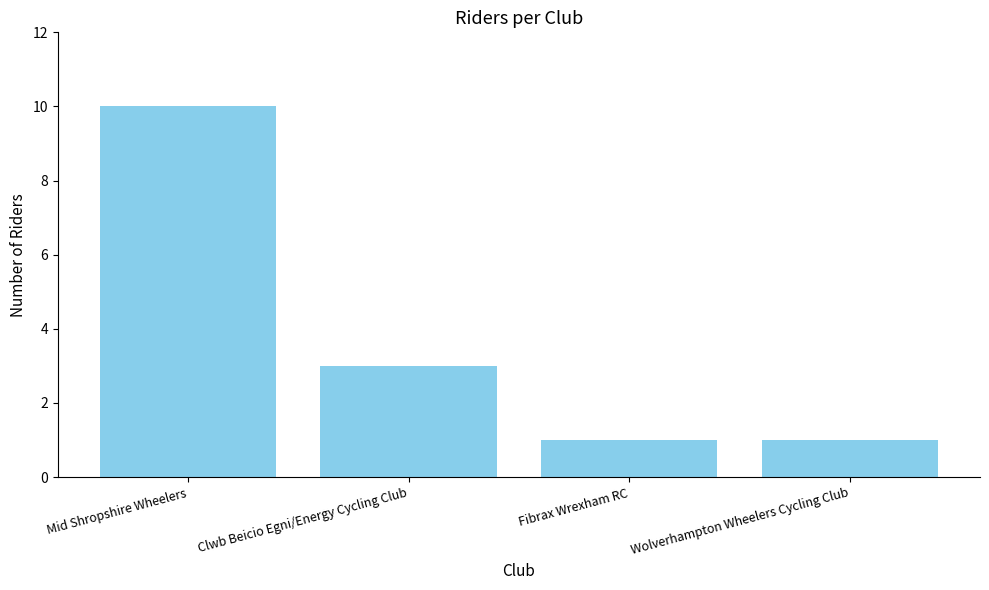

What is the minimum value shown in the chart?

1